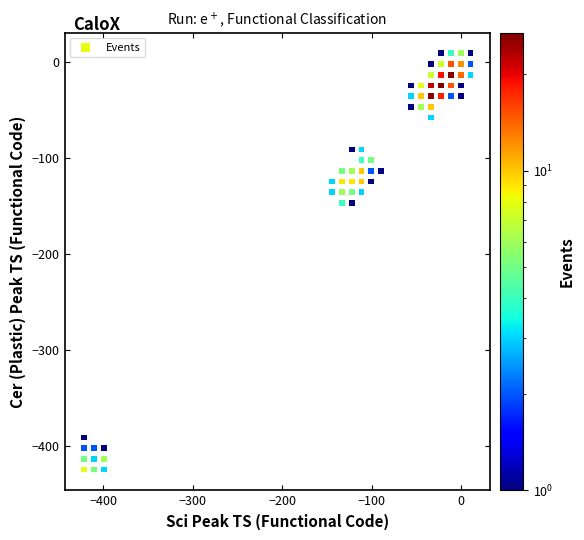

What is the range of X values (max minus min)?

432.3